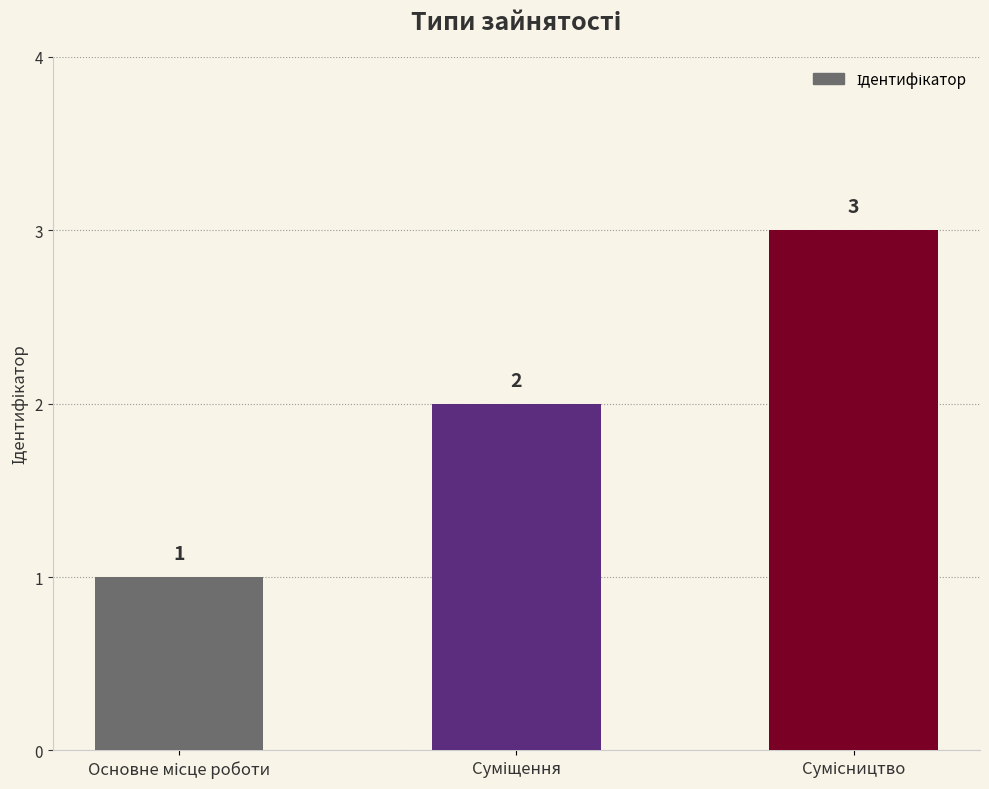

How many values are between 1 and 3?

3